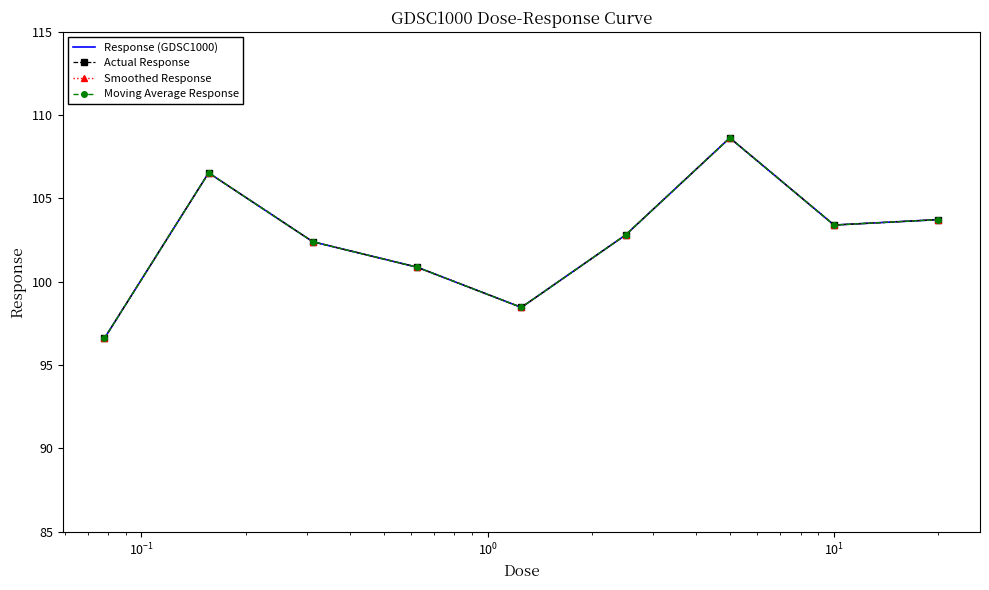

What is the difference between the second highest and second lowest values in the Smoothed Response series?

8.1